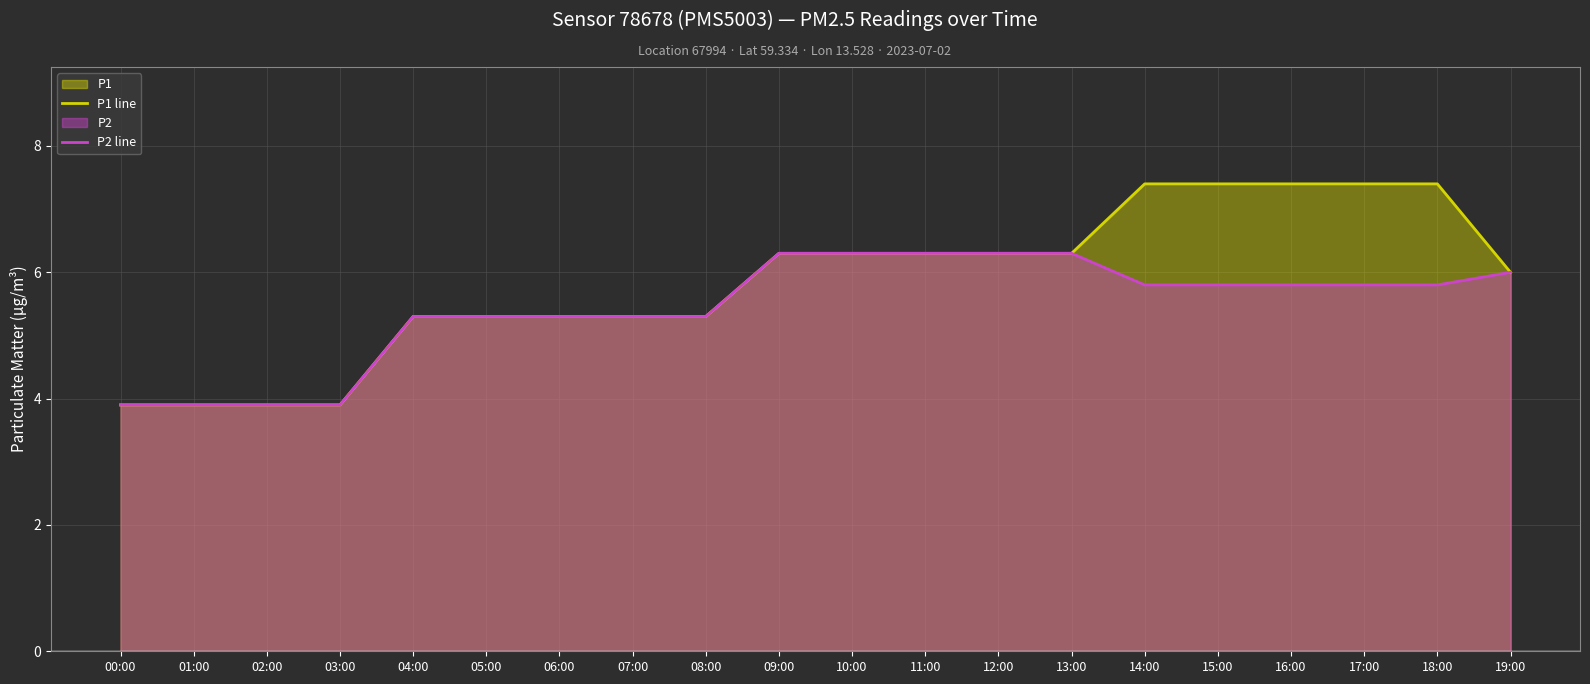

Where is P2 line nearest to the value 5?

04:00